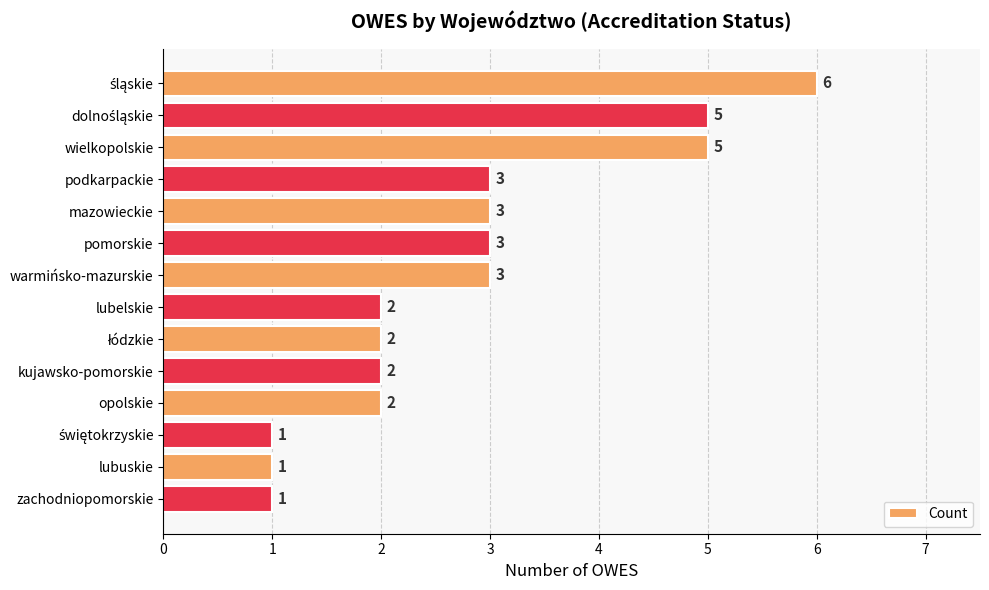

What is the greatest value displayed?

6